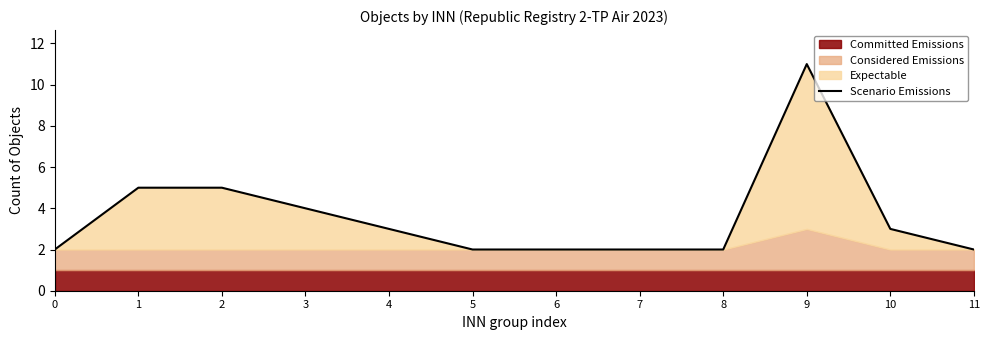

Reading left to right, list all the values displayed in this chart.

0=2	1=5	2=5	3=4	4=3	5=2	6=2	7=2	8=2	9=11	10=3	11=2